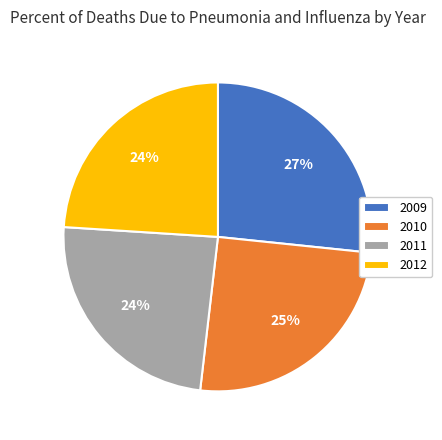

True or false: 2011 accounts for 25% of the total.

True